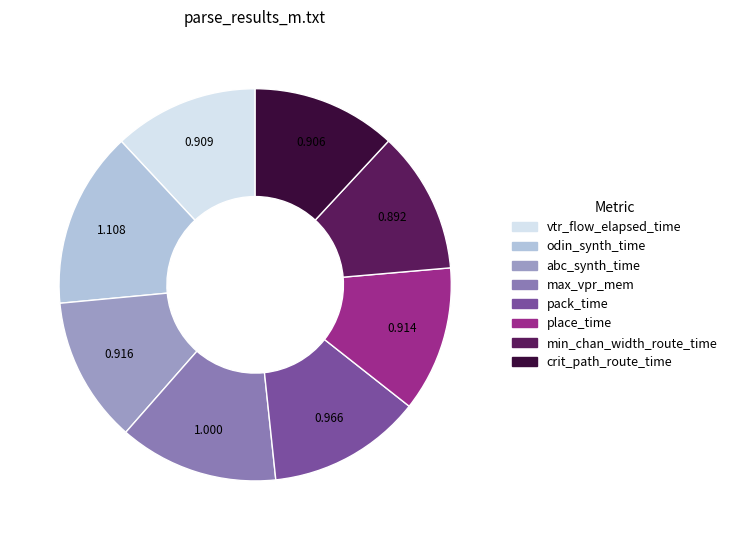

Which category has the biggest portion of the pie?

odin_synth_time